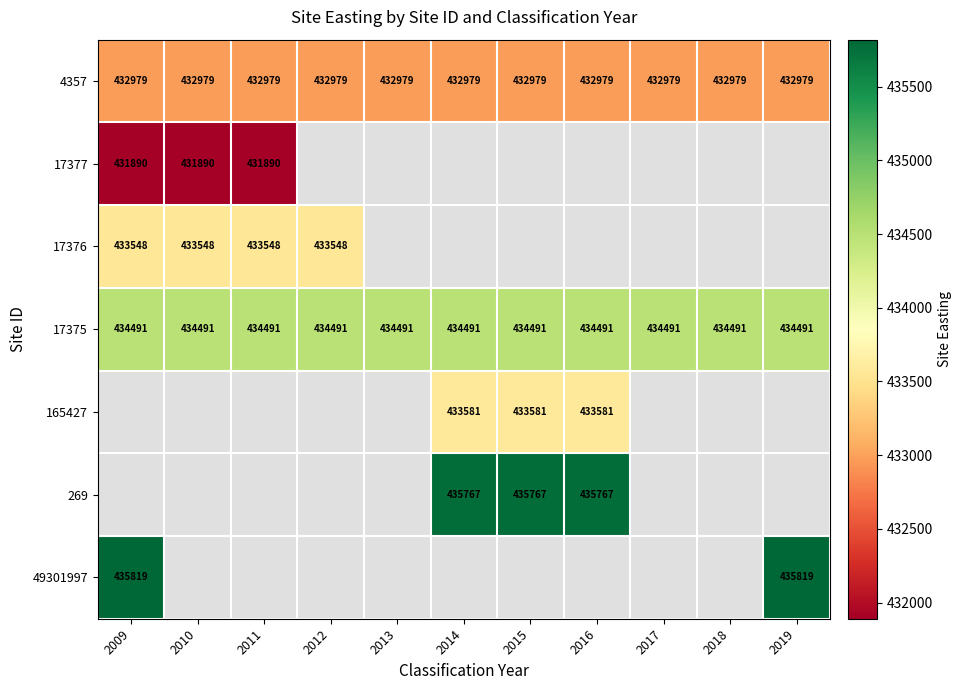

Is the value of 49301997 at 2019 greater than the value of 4357 at 2018?

Yes